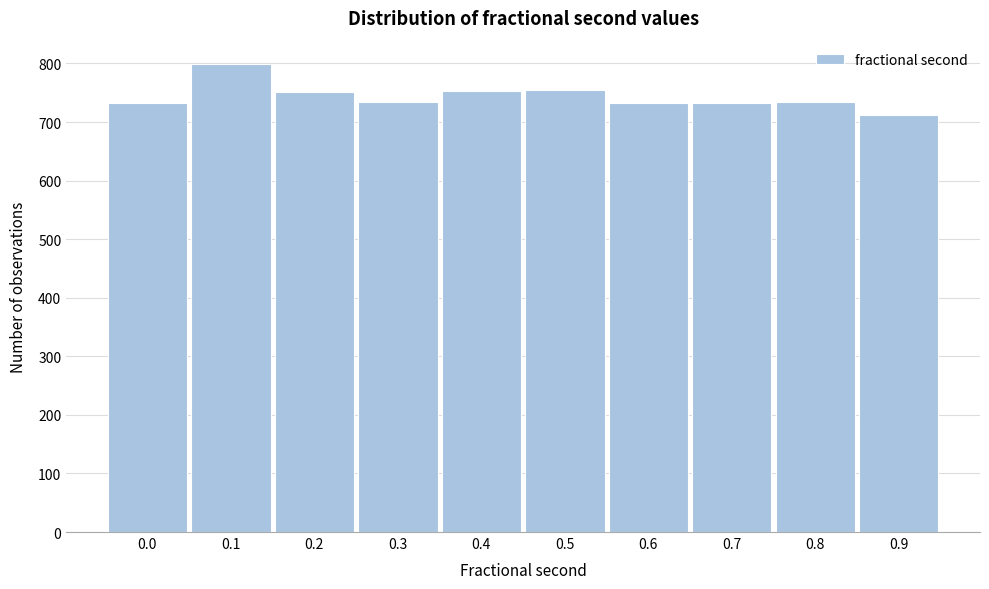

What is the difference between the values at 0.9 and 0.2?

40